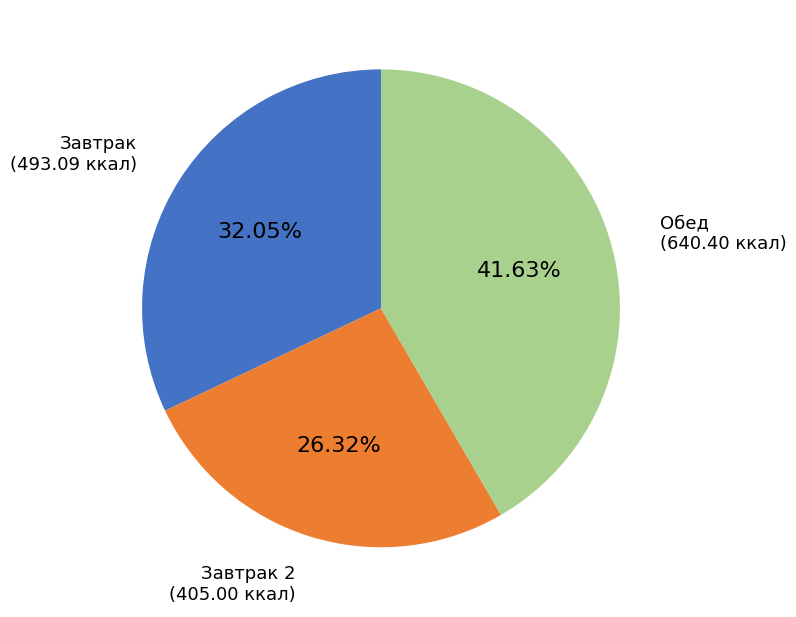

How many slices are in this pie chart?

3